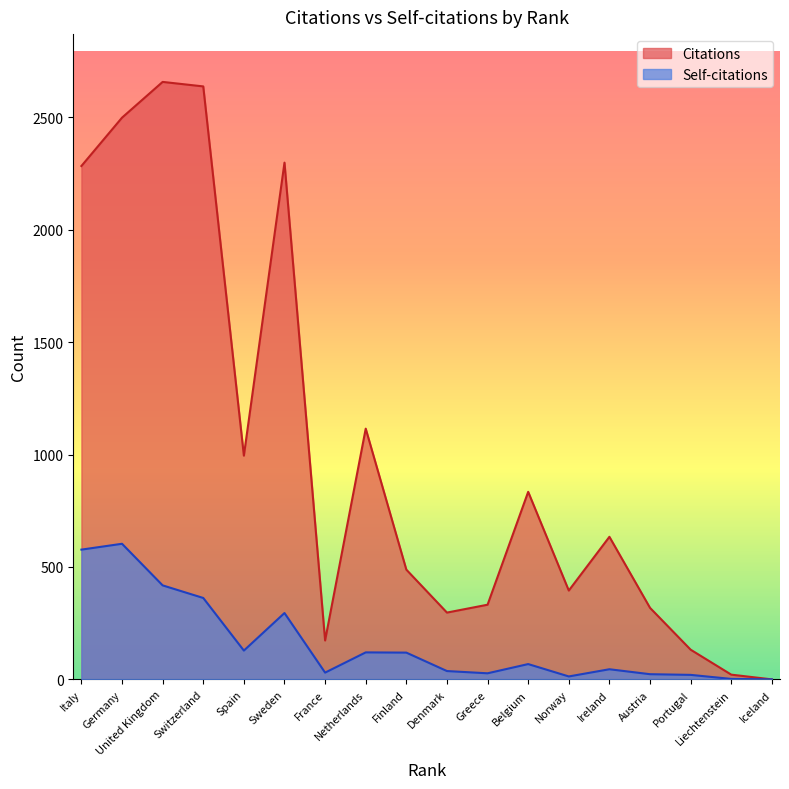

In Citations, how many points are higher than both neighbors (excluding endpoints)?

5